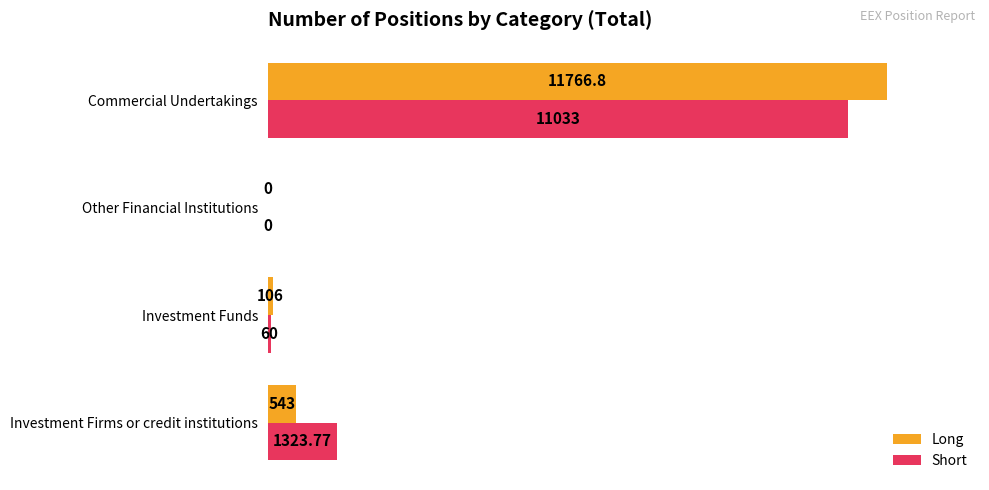

Where is Long nearest to the value 5883?

Investment Firms or credit institutions